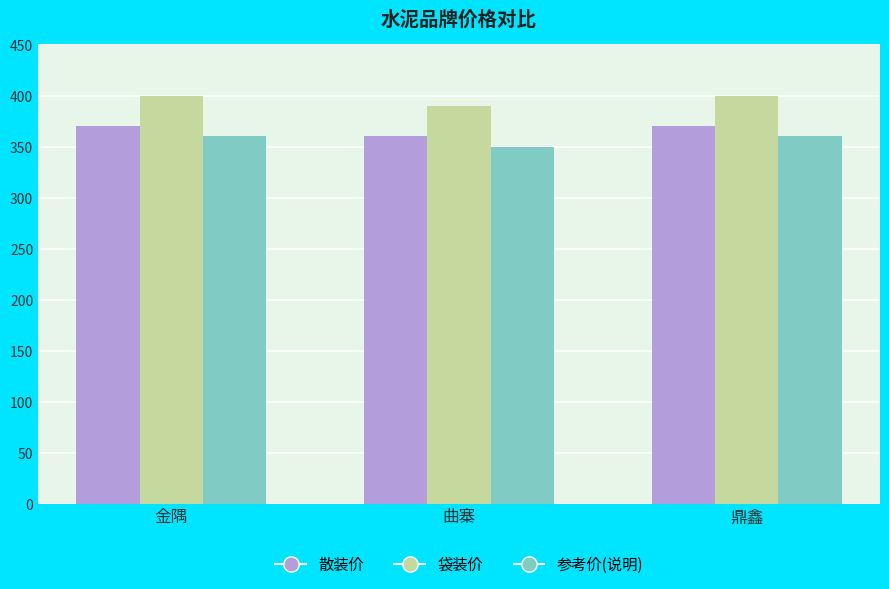

What is the total value across all series at 曲寨?

1100